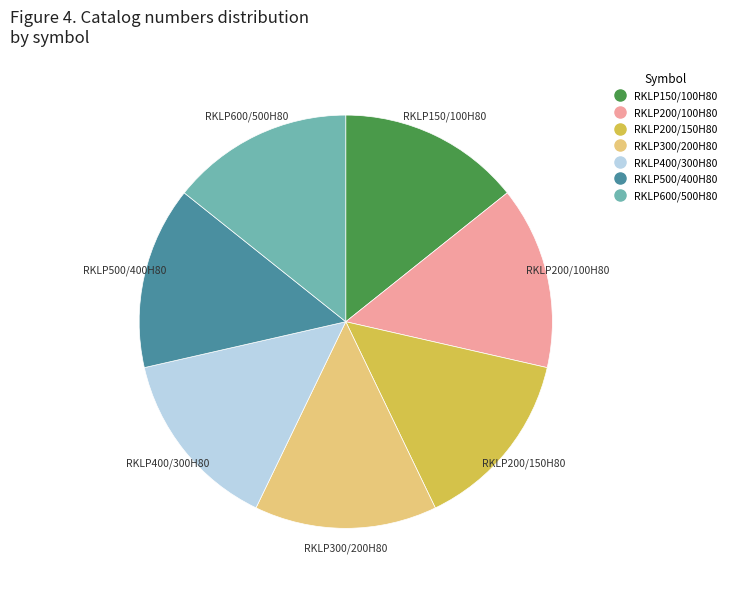

Is it true that RKLP500/400H80 is 4% of the pie?

False